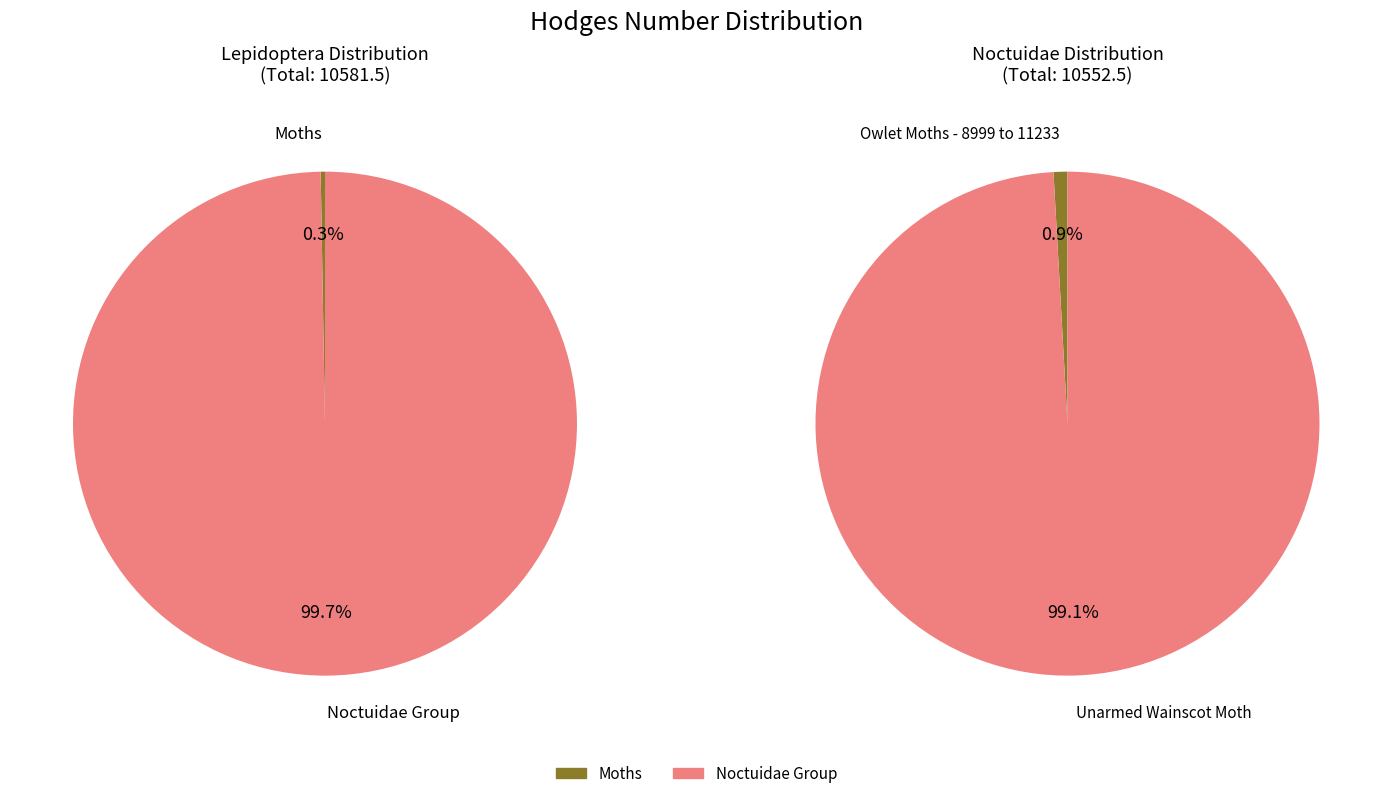

The Unarmed Wainscot Moth slice represents 89% of the pie. True or false?

False